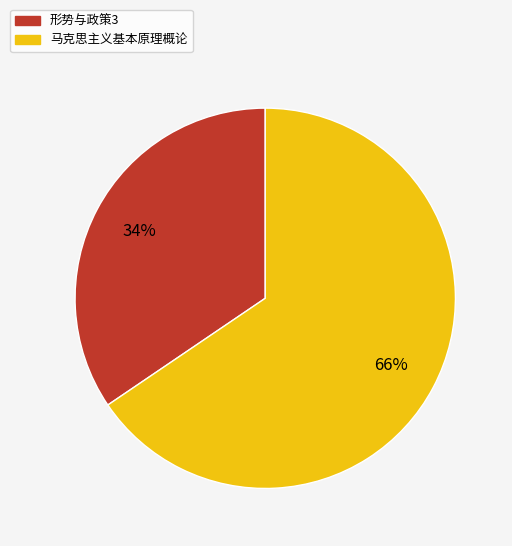

True or false: 形势与政策3 accounts for 47% of the total.

False